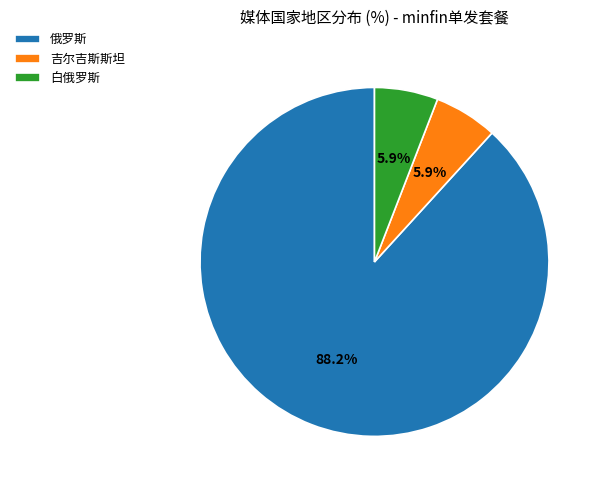

To the nearest percent, what is the average slice percentage?

33%